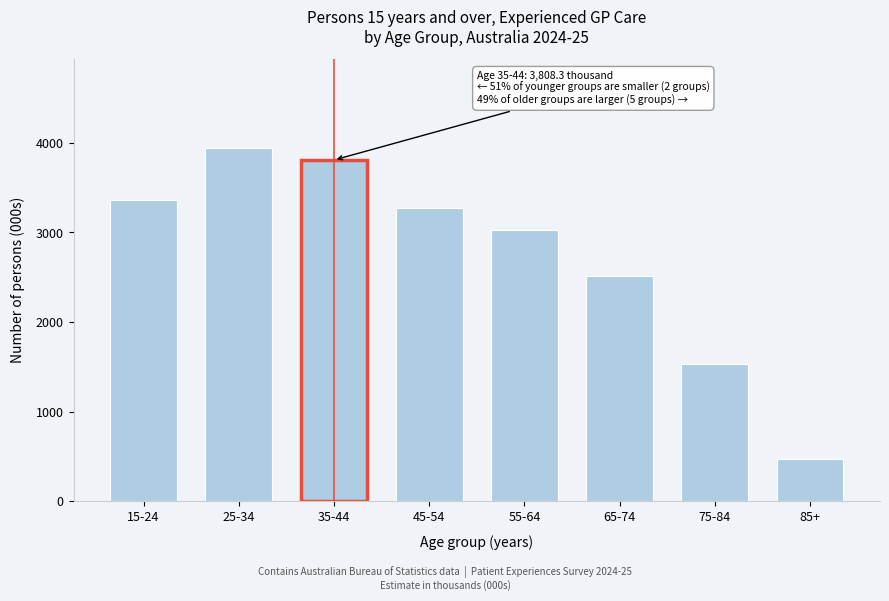

Reading left to right, list all the values displayed in this chart.

15-24=3360.9	25-34=3947.1	35-44=3808.3	45-54=3273.7	55-64=3031.7	65-74=2509.8	75-84=1536.6	85+=467.7